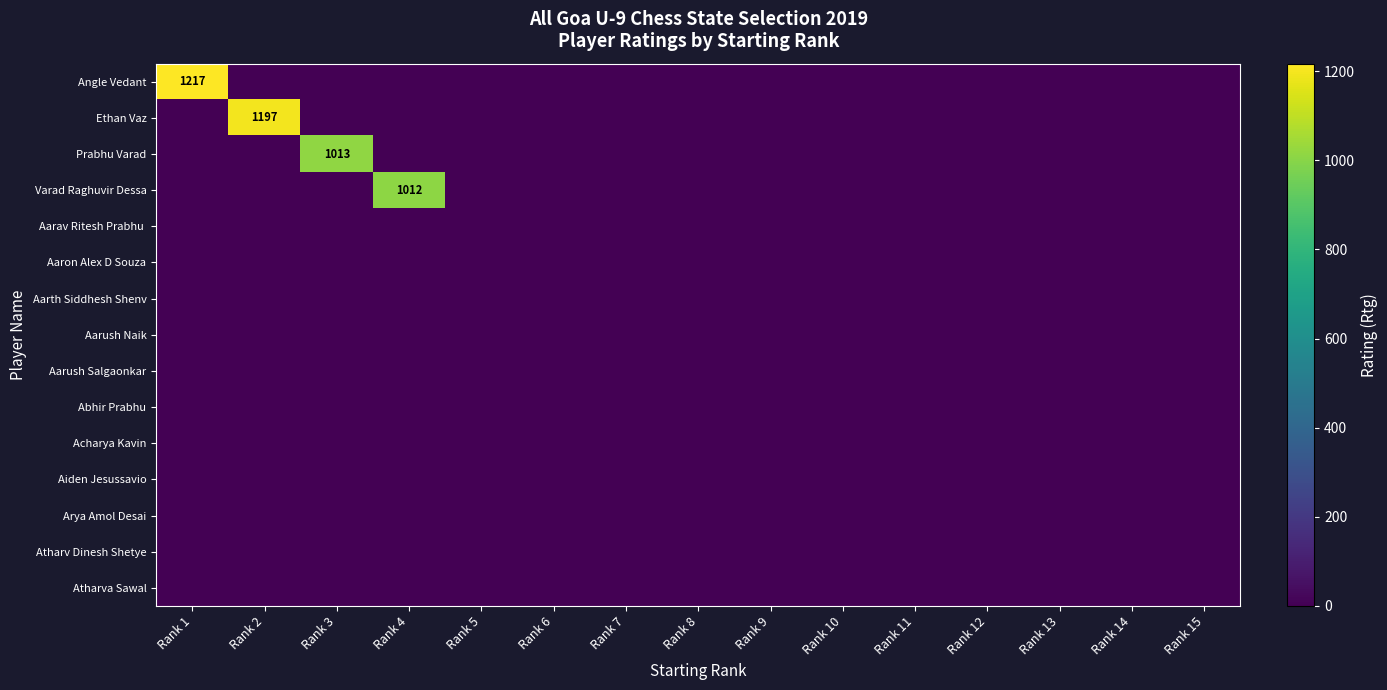

What is the greatest value displayed?

1217